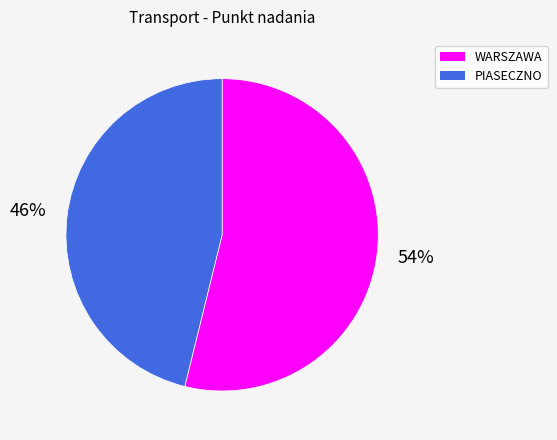

Which slice is the largest?

WARSZAWA